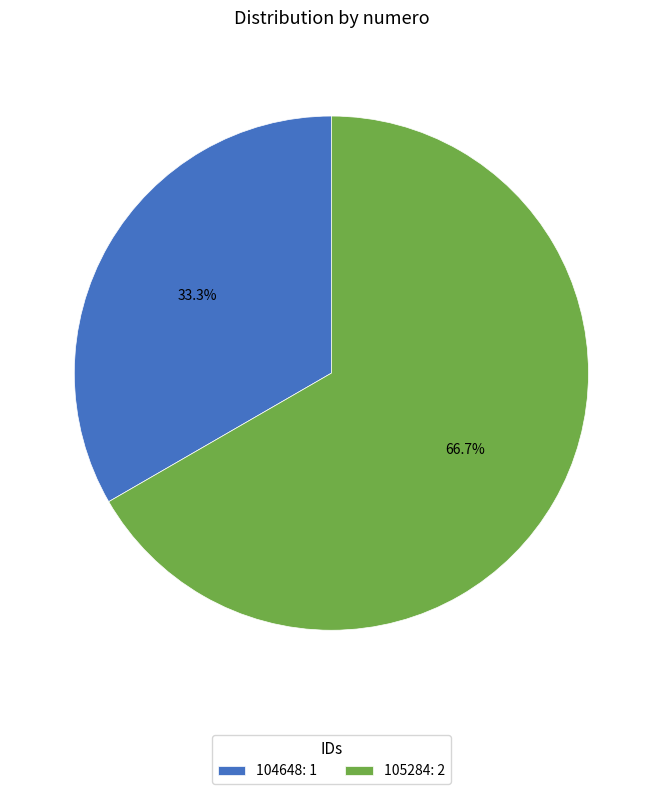

Is 105284 the majority of the pie?

Yes